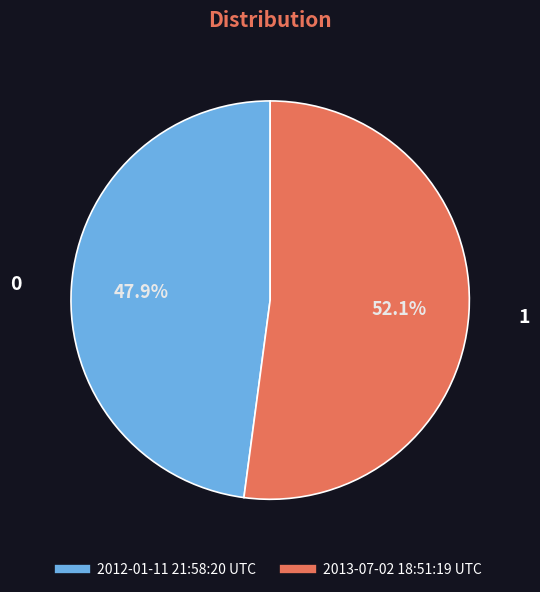

Is it true that 2013-07-02 18:51:19 UTC is 52% of the pie?

True